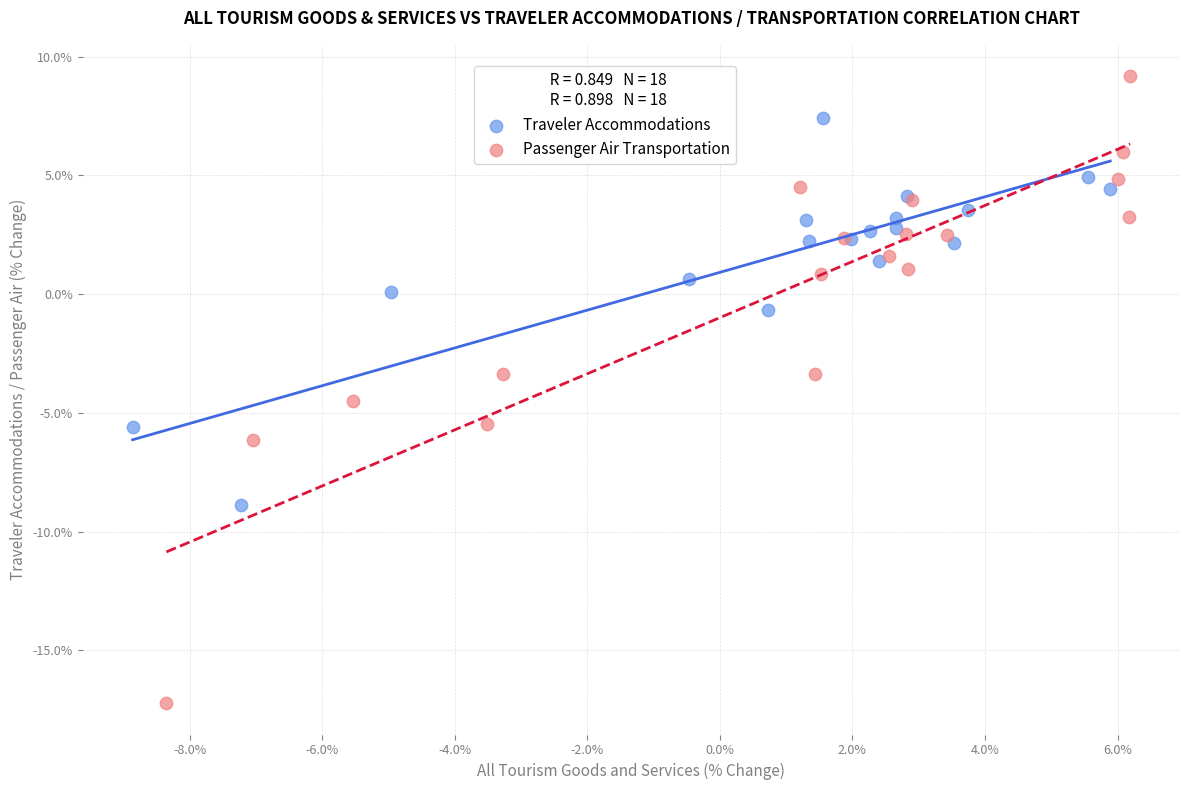

Which series has the widest spread of Y values?

Passenger Air Transportation